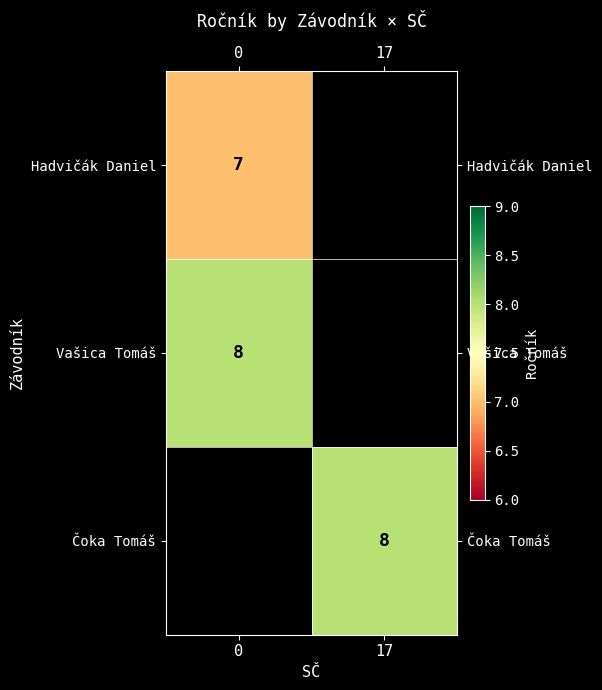

Is it true that Hadvičák Daniel equals 7 at 0?

True